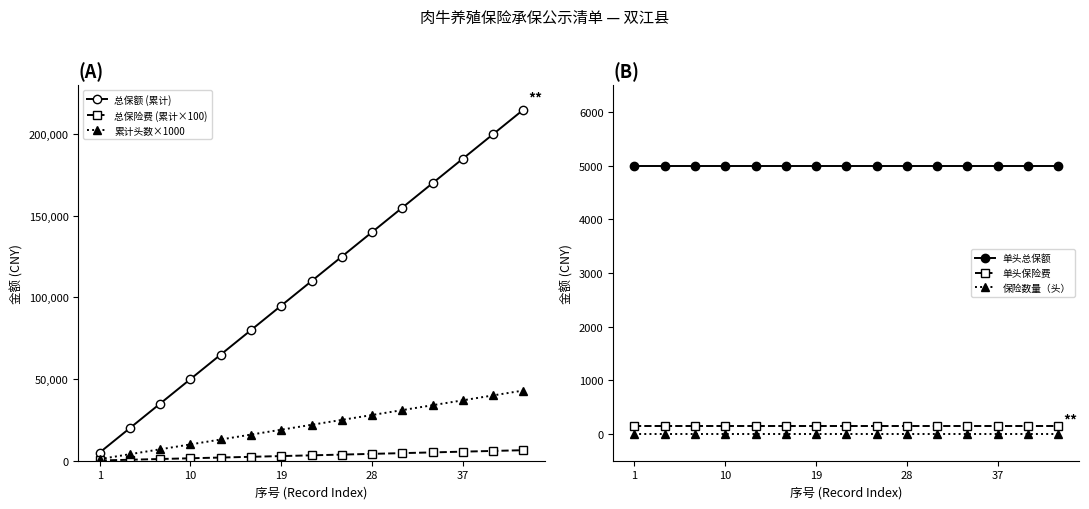

How many data points in 总保额 (累计) are less than 110000?

7